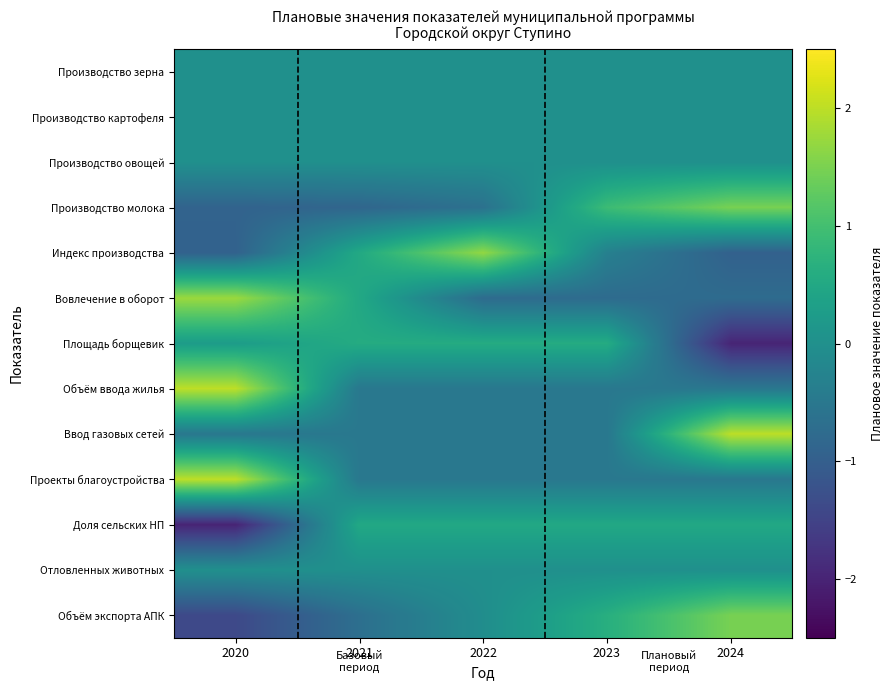

Reading left to right, what are all the values shown in this chart?

Производство зерна: 2020=0.0	2021=0.0	2022=0.0	2023=0.0	2024=0.0
Производство картофеля: 2020=0.0	2021=0.0	2022=0.0	2023=0.0	2024=0.0
Производство овощей: 2020=0.0	2021=0.0	2022=0.0	2023=0.0	2024=0.0
Производство молока: 2020=-0.9	2021=-0.9	2022=-0.6	2023=0.9	2024=1.5
Индекс производства: 2020=-0.9	2021=0.5	2022=1.7	2023=-0.3	2024=-0.9
Вовлечение в оборот: 2020=1.8	2021=0.5	2022=-0.8	2023=-0.8	2024=-0.8
Площадь борщевик: 2020=0.3	2021=0.6	2022=0.6	2023=0.6	2024=-2.0
Объём ввода жилья: 2020=2.0	2021=-0.5	2022=-0.5	2023=-0.5	2024=-0.5
Ввод газовых сетей: 2020=-0.5	2021=-0.5	2022=-0.5	2023=-0.5	2024=2.0
Проекты благоустройства: 2020=2.0	2021=-0.5	2022=-0.5	2023=-0.5	2024=-0.5
Доля сельских НП: 2020=-2.0	2021=0.5	2022=0.5	2023=0.5	2024=0.5
Отловленных животных: 2020=0.0	2021=0.0	2022=0.0	2023=0.0	2024=0.0
Объём экспорта АПК: 2020=-1.4	2021=-0.7	2022=-0.1	2023=0.6	2024=1.5